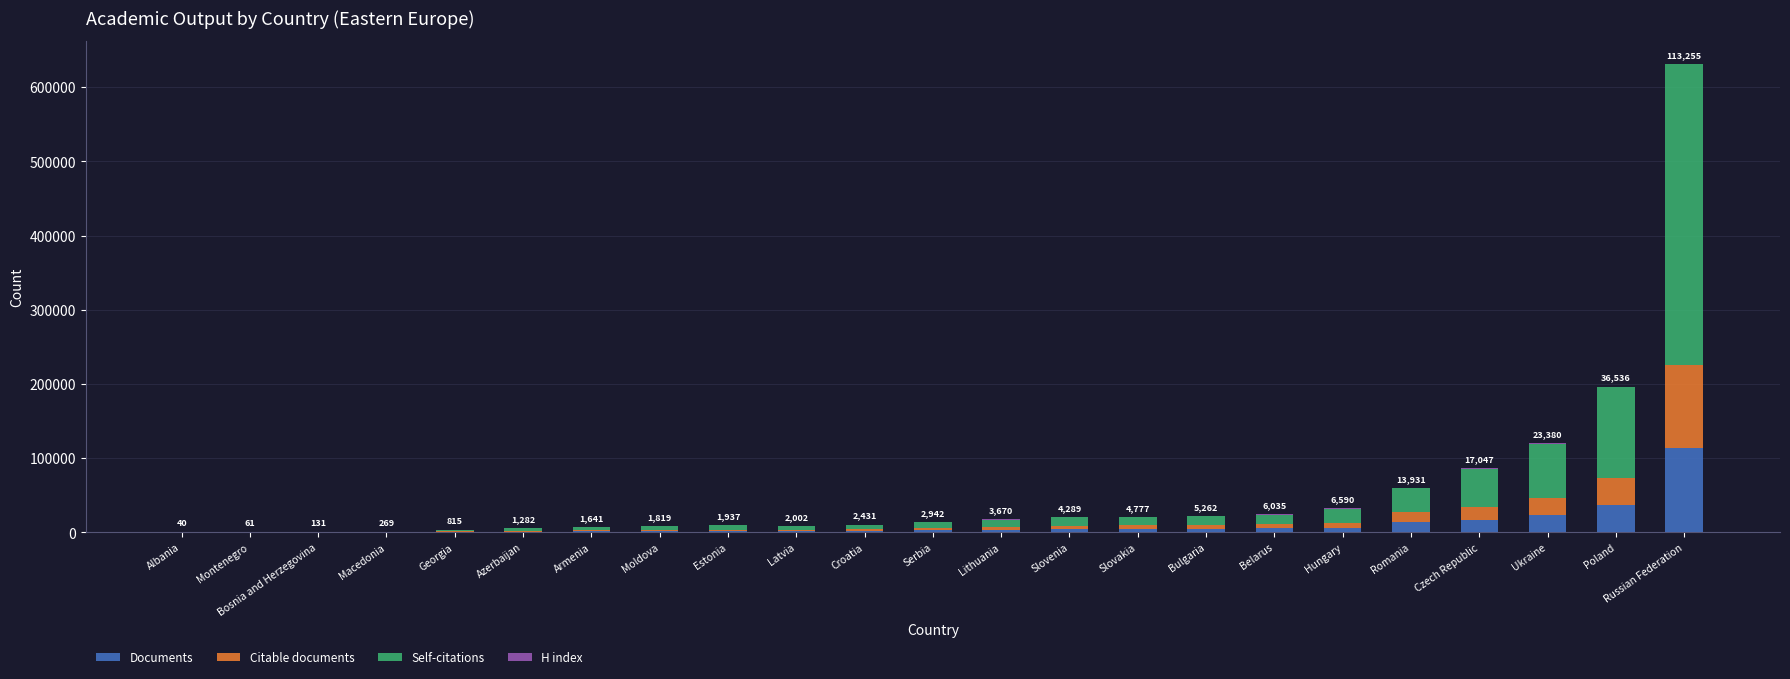

Which category has the highest value in the Documents series?

Russian Federation